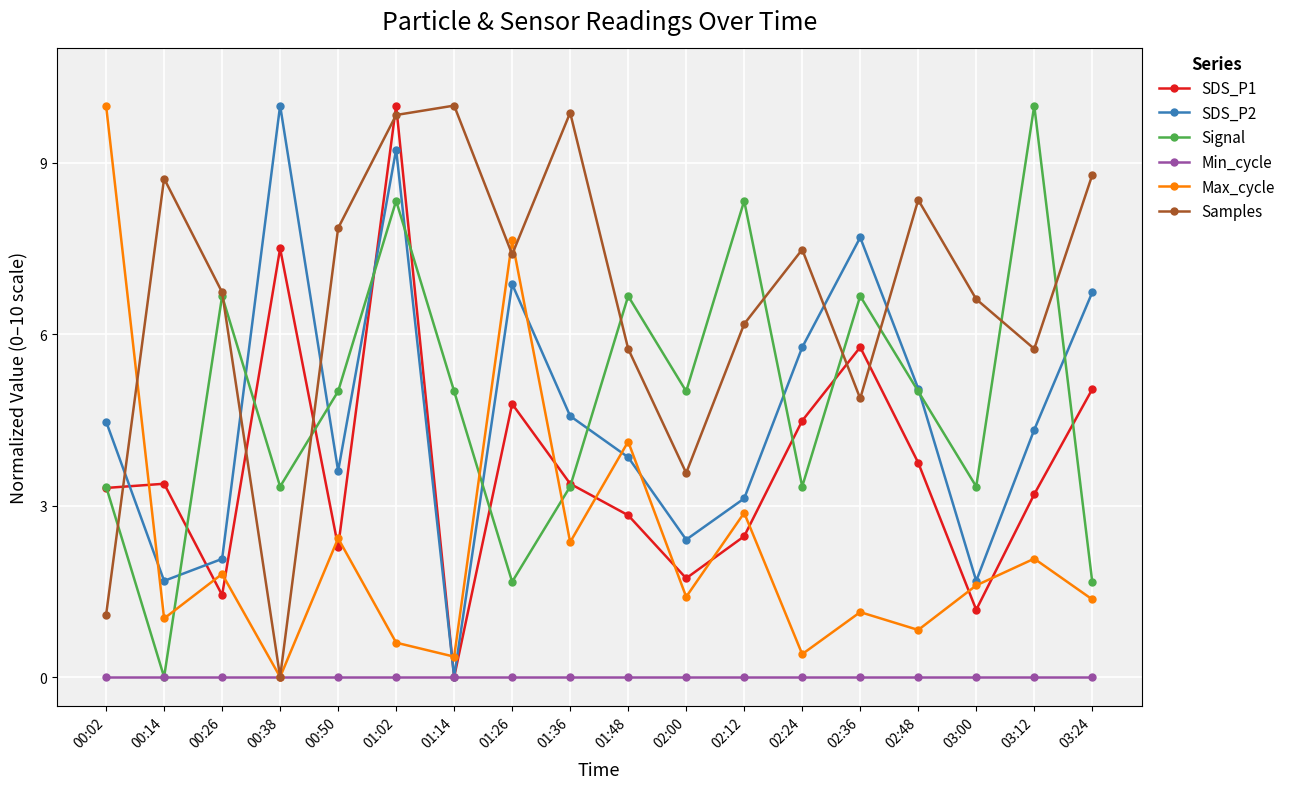

Which series has the largest total across all categories?

Samples